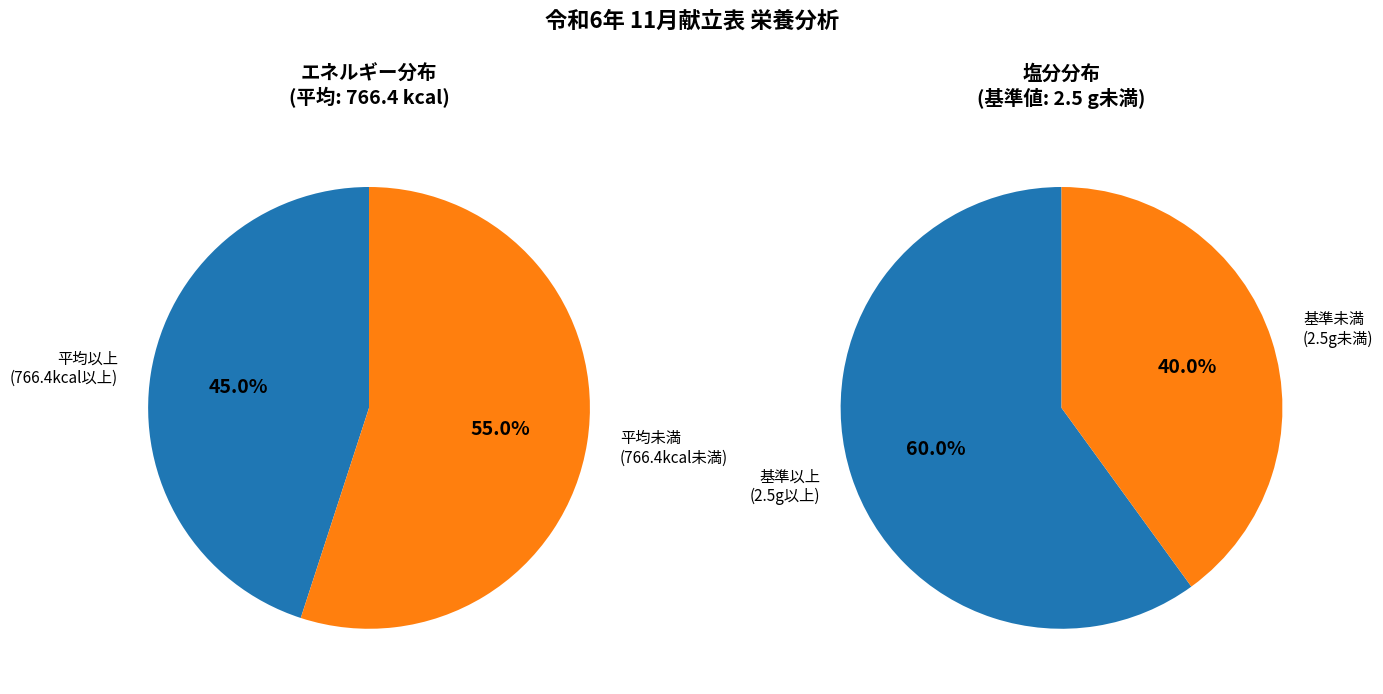

True or false: 11 accounts for 16% of the total.

False